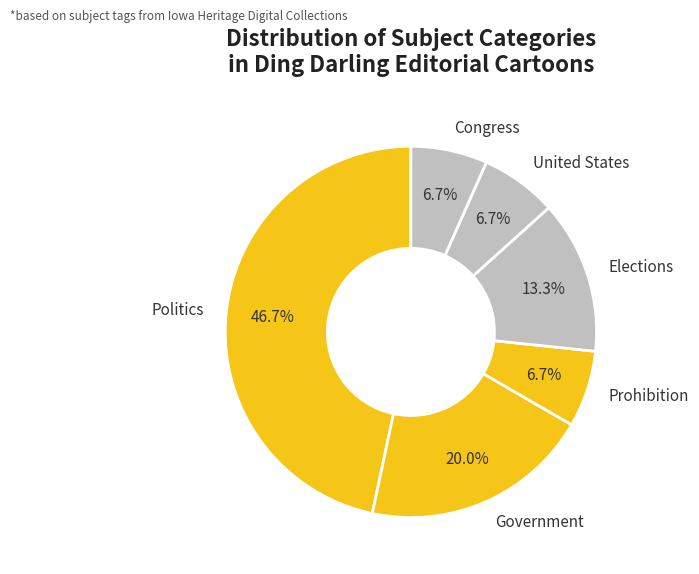

What is the largest slice in the pie chart?

Politics